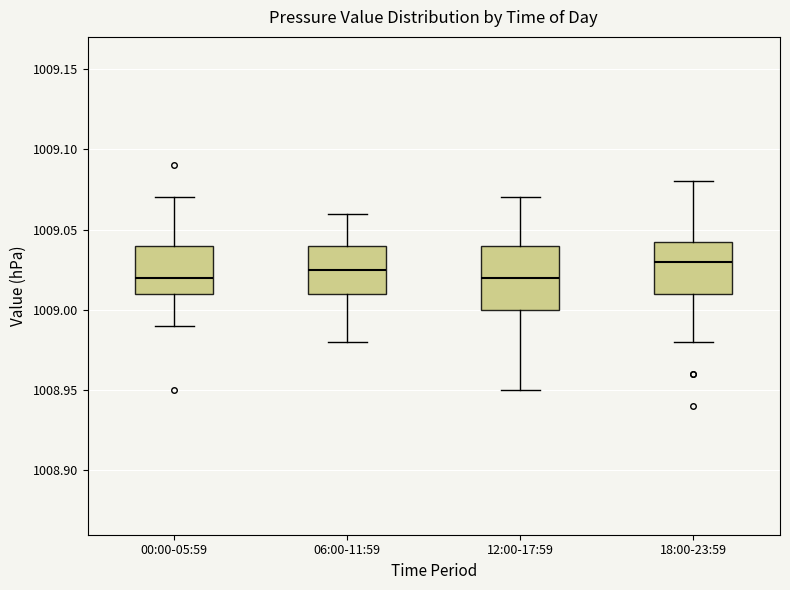

Comparing the boxes themselves (not the whiskers), which one is the tallest?

12:00-17:59